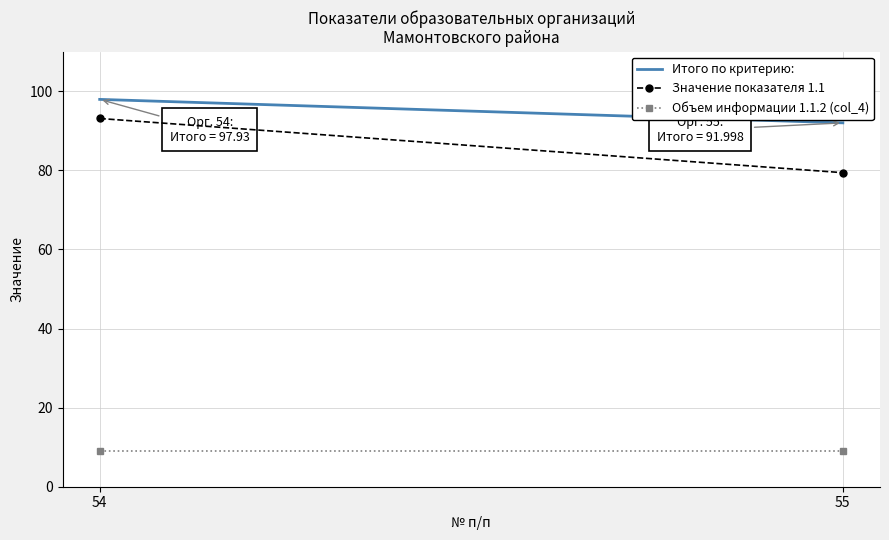

At 55, list the series in order from largest to smallest.

Итого по критерию:, Значение показателя 1.1, Объем информации 1.1.2 (col_4)